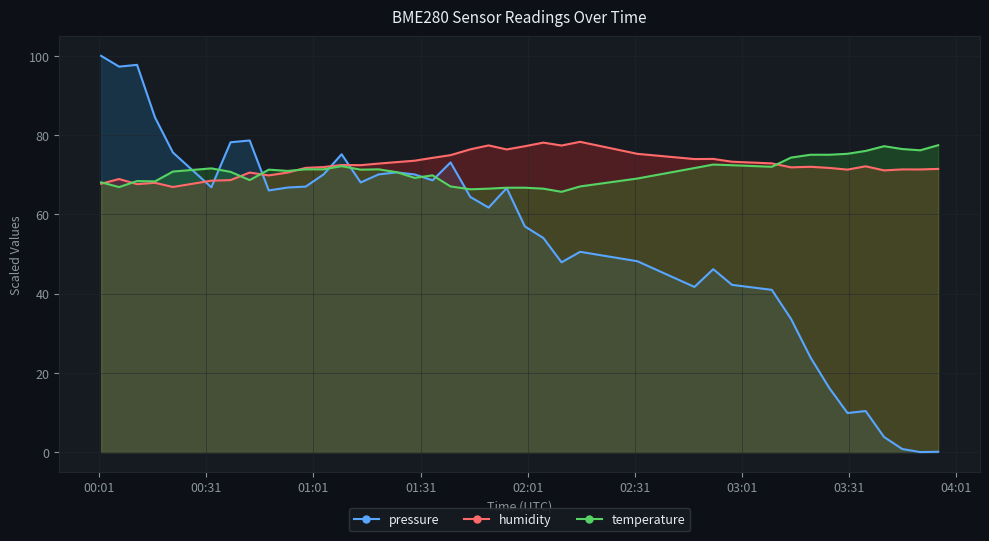

True or false: pressure and temperature intersect in this chart.

True